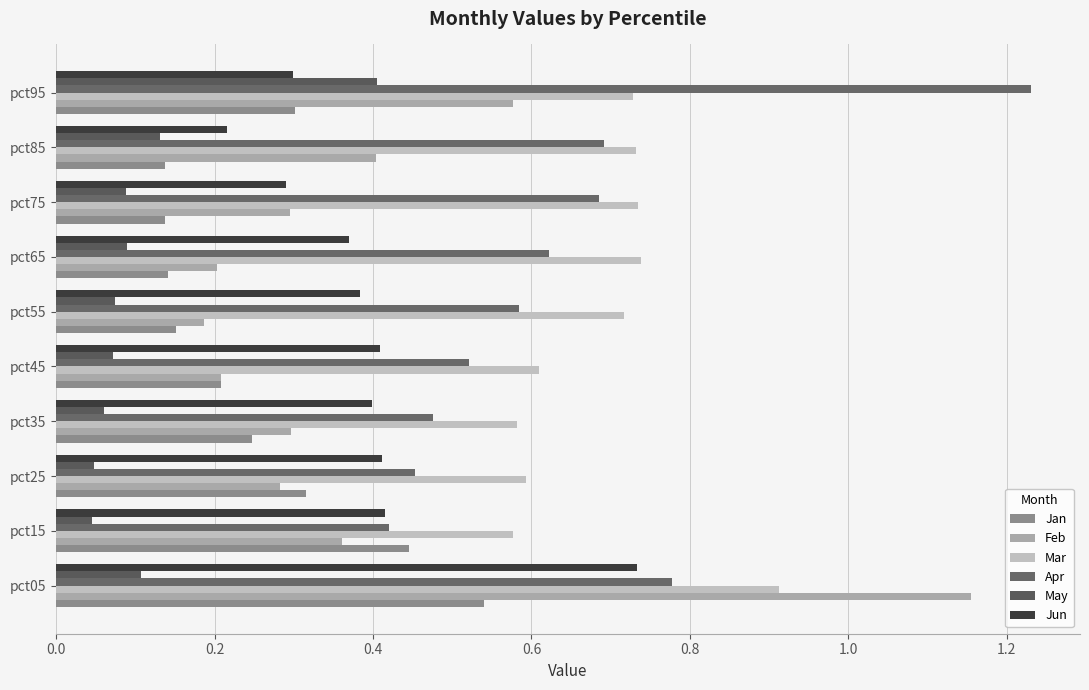

How many categories are shown in the chart?

10